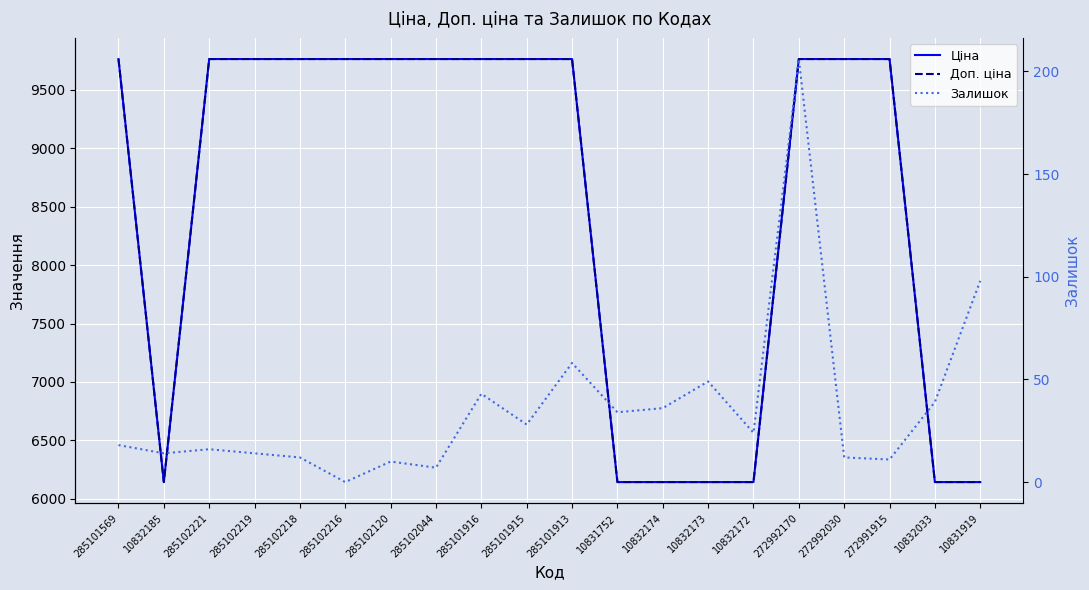

Where is the first local minimum for Ціна?

10832185